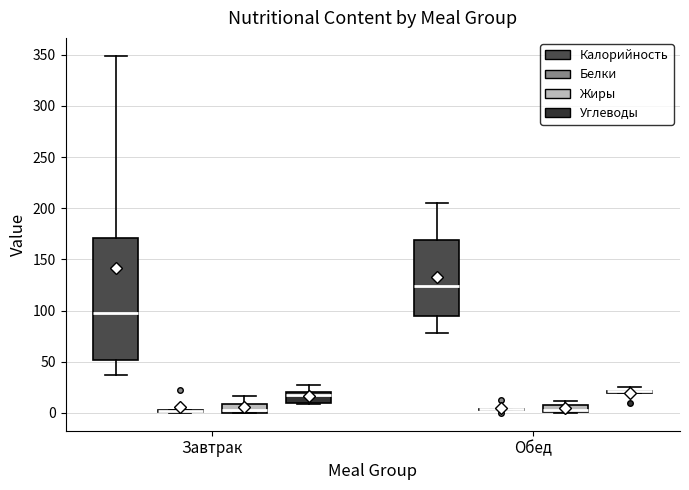

Comparing the boxes themselves (not the whiskers), which one is the tallest?

Завтрак (Калорийность)